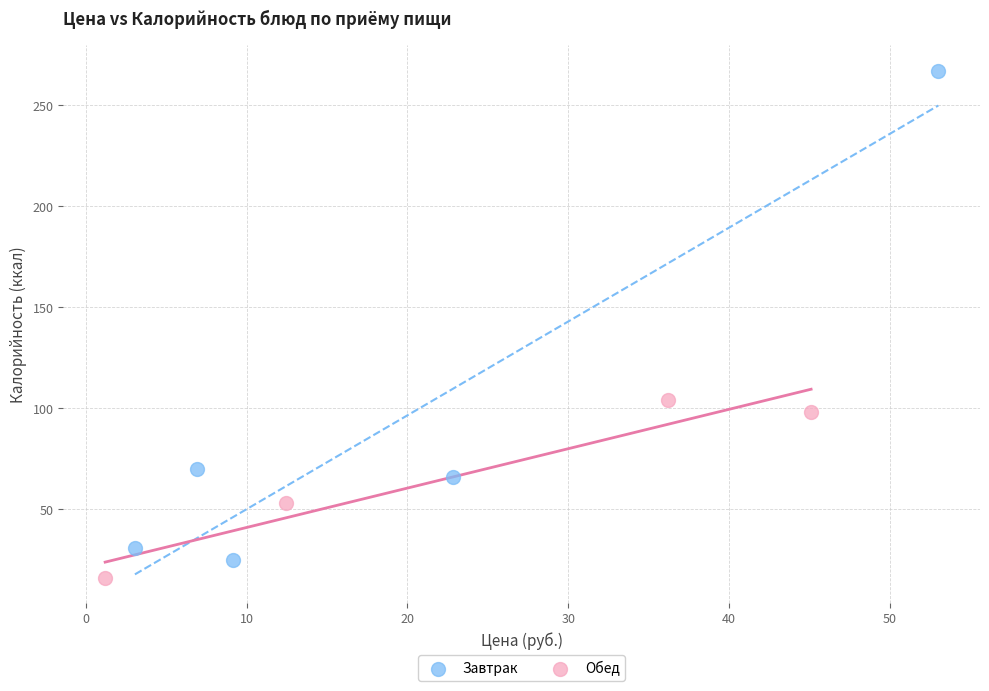

Which series has the largest Y range (max minus min)?

Завтрак